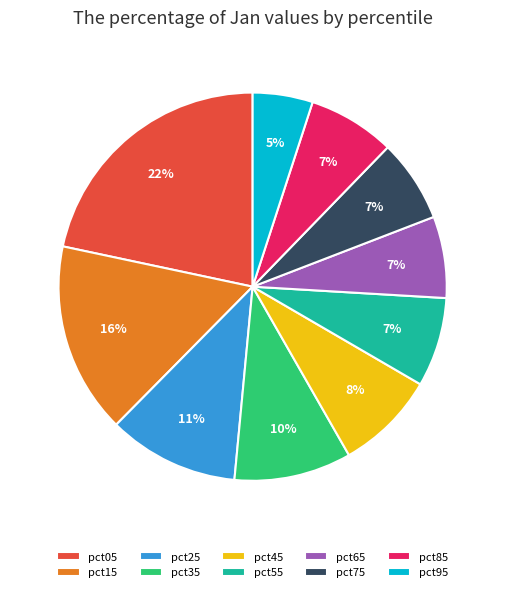

To the nearest percent, what portion does pct25 represent?

11%